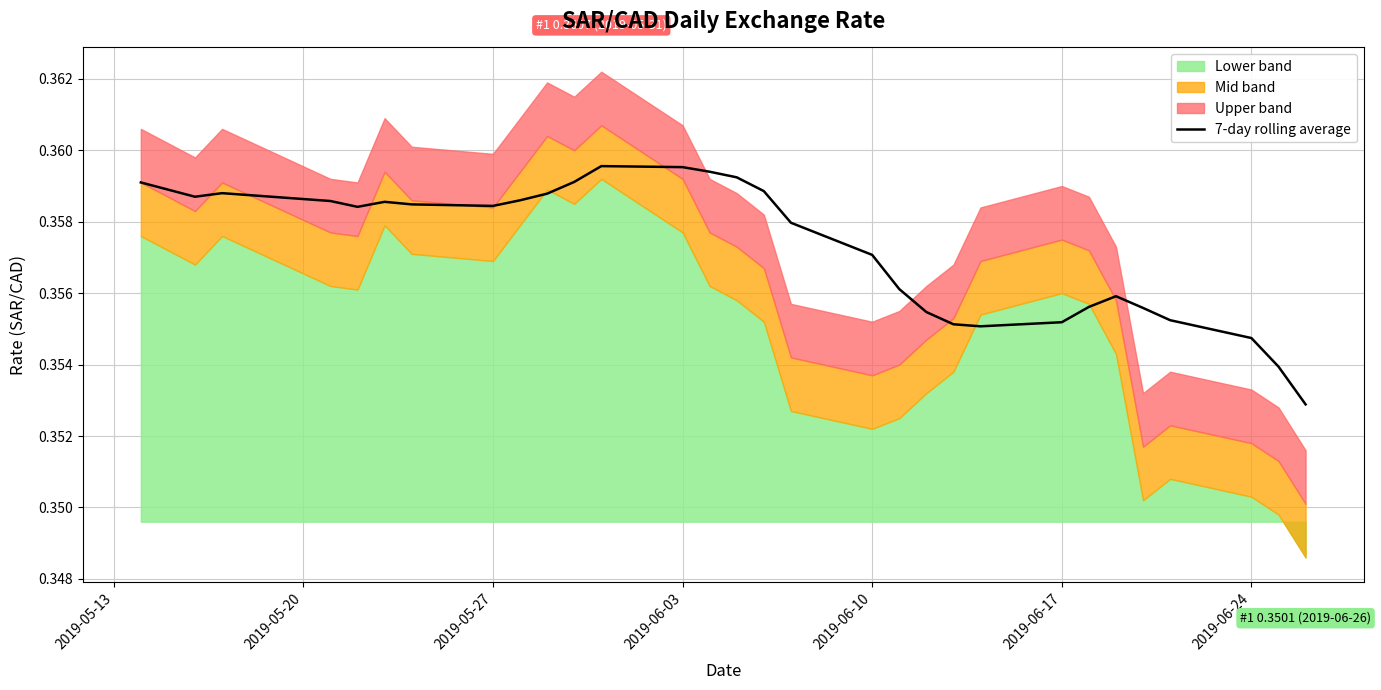

What is the value of the 11th point from the left?

0.4